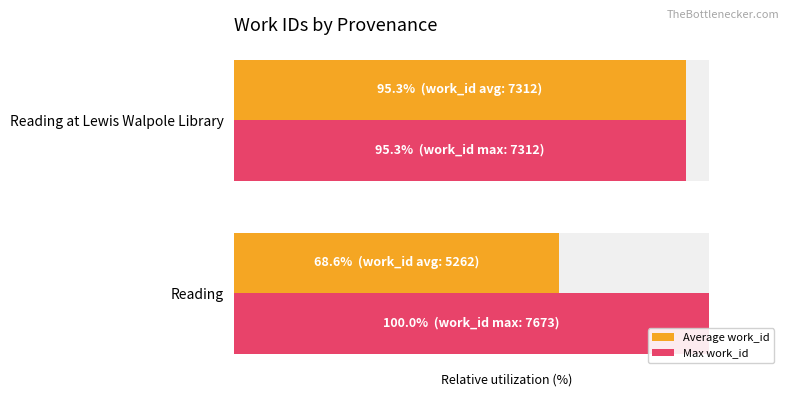

The Max work_id series shows 100.0 at Reading. True or false?

True